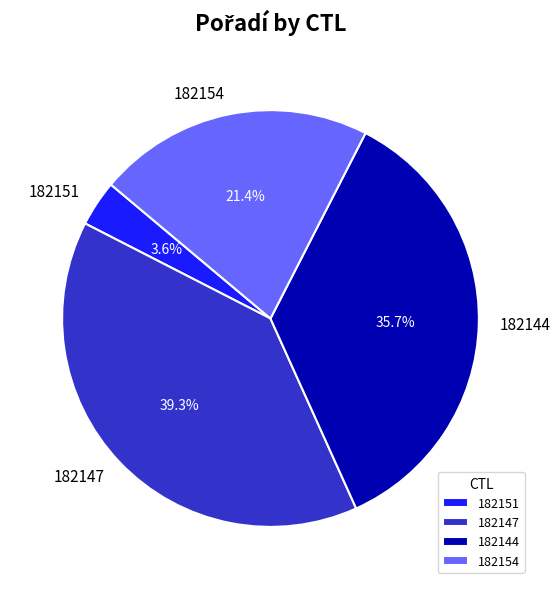

To the nearest percent, what is the average slice percentage?

25%